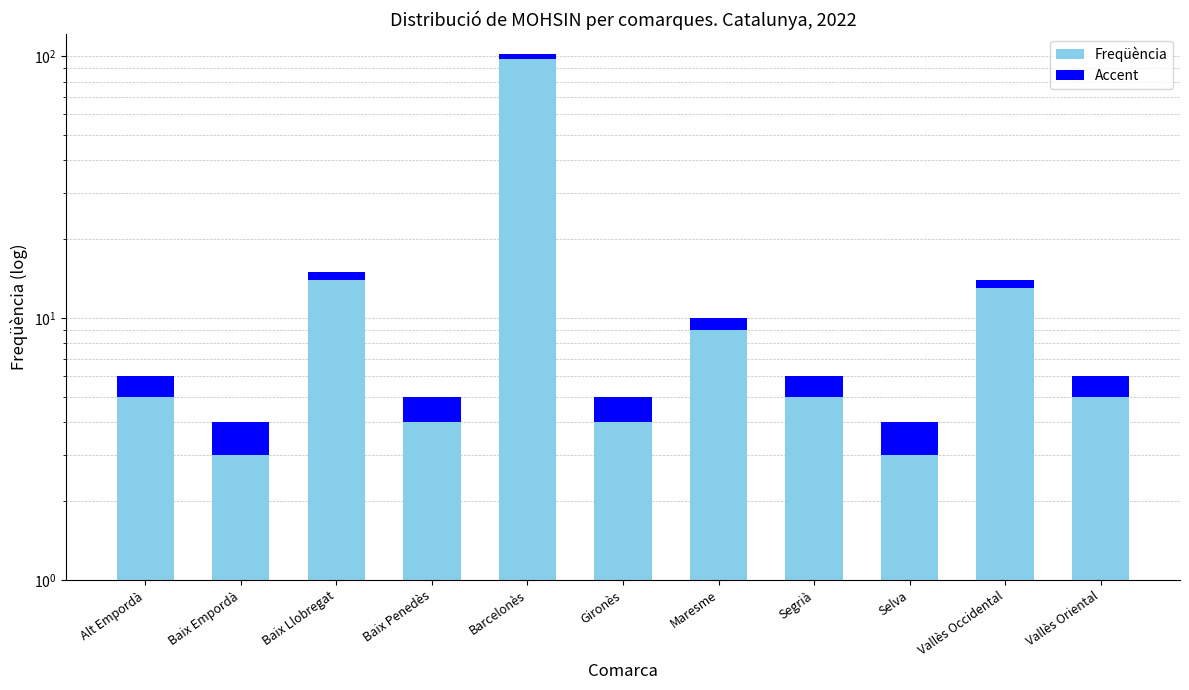

Which series has the largest total across all categories?

Freqüència